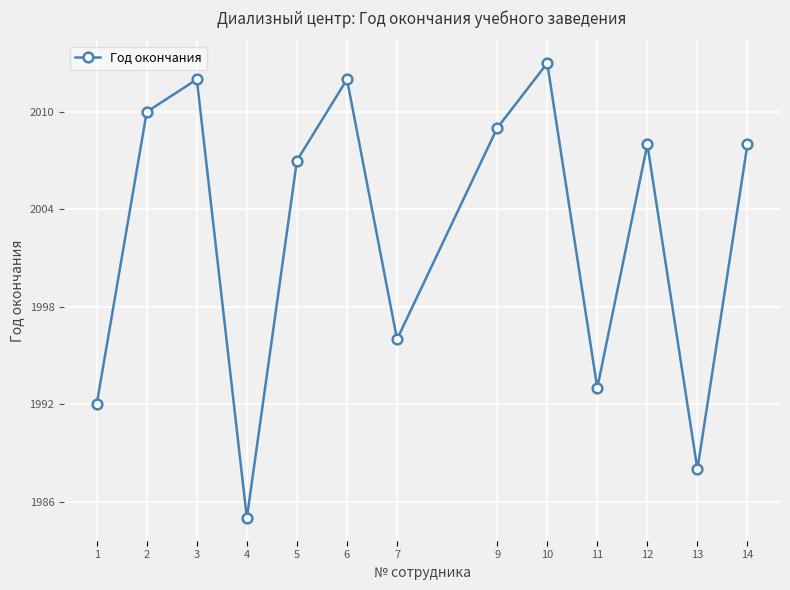

What is the sum of the values at 5 and 12?

4015